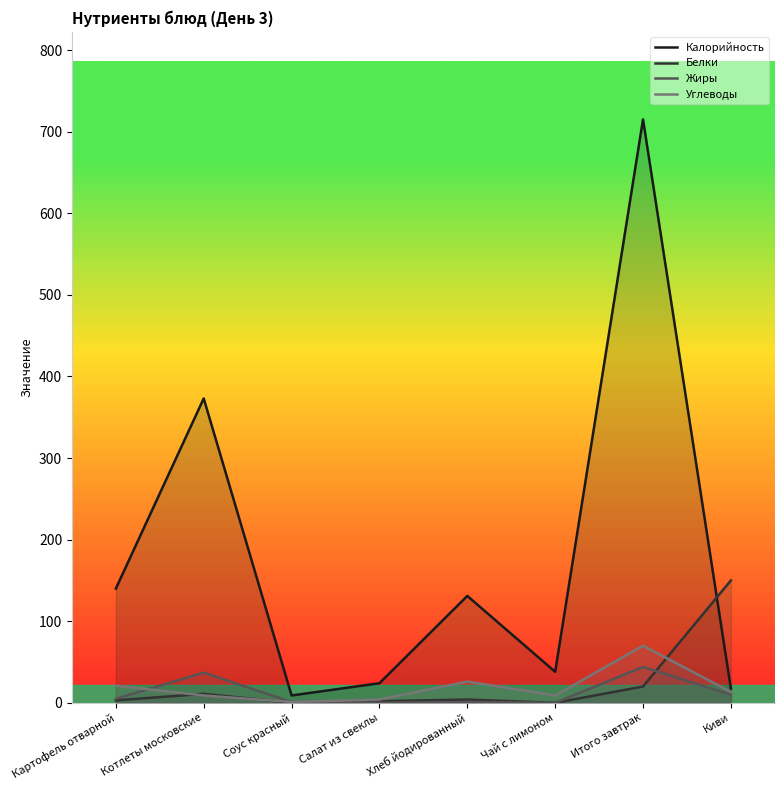

What is the value of the Углеводы point at the 8th from the left?

13.3